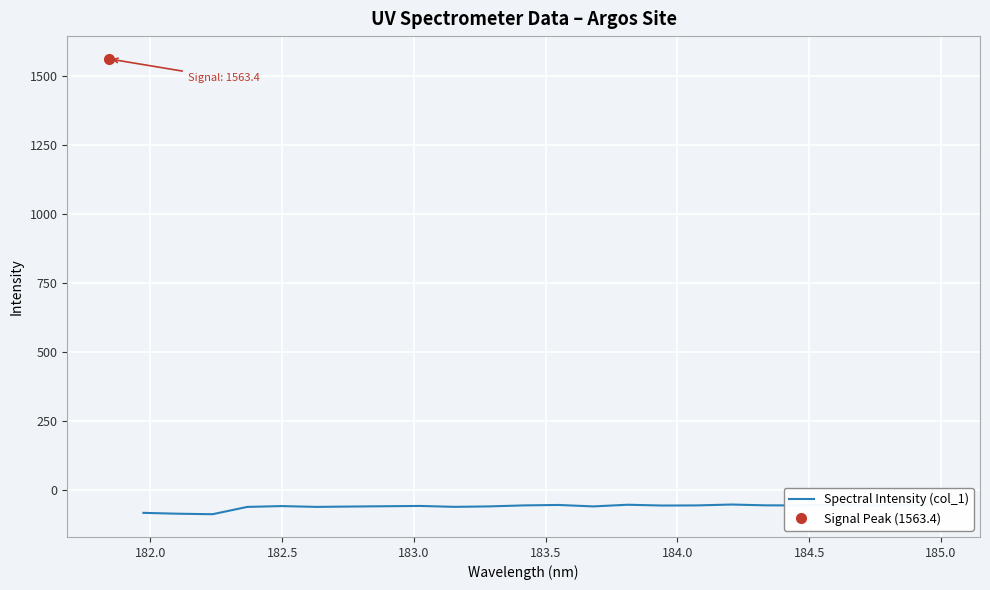

Count the number of data series in this chart.

1